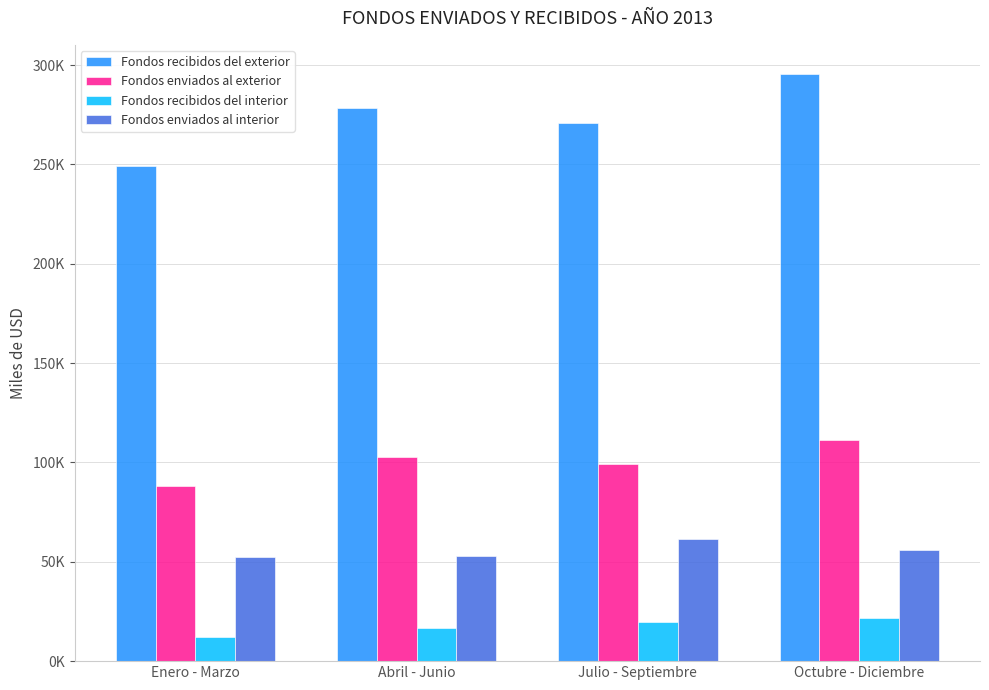

List the labels in order of Fondos enviados al interior value, largest first.

Julio - Septiembre, Octubre - Diciembre, Abril - Junio, Enero - Marzo